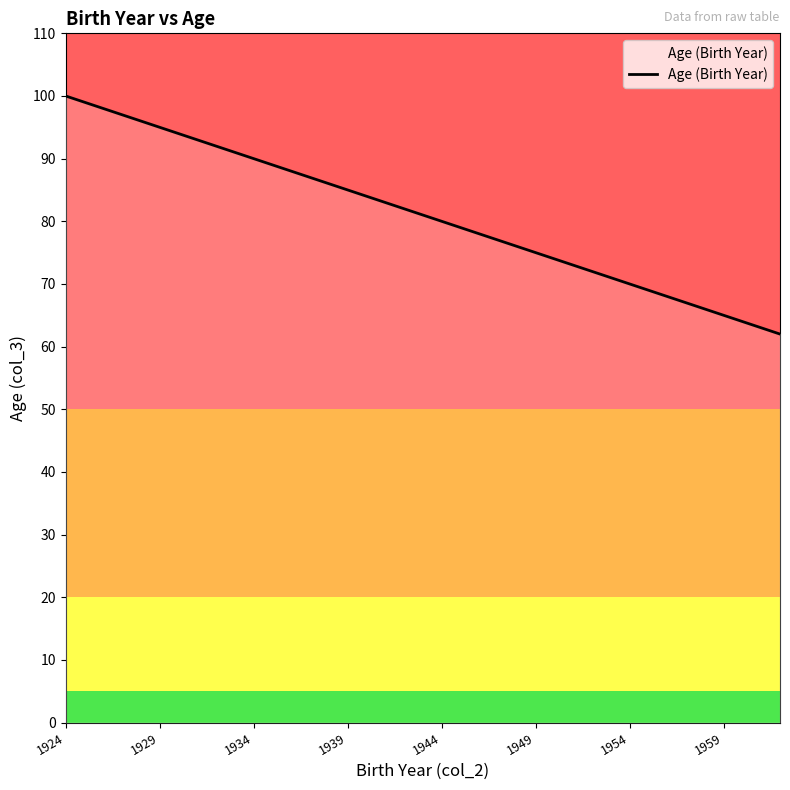

What is the smallest value displayed?

62